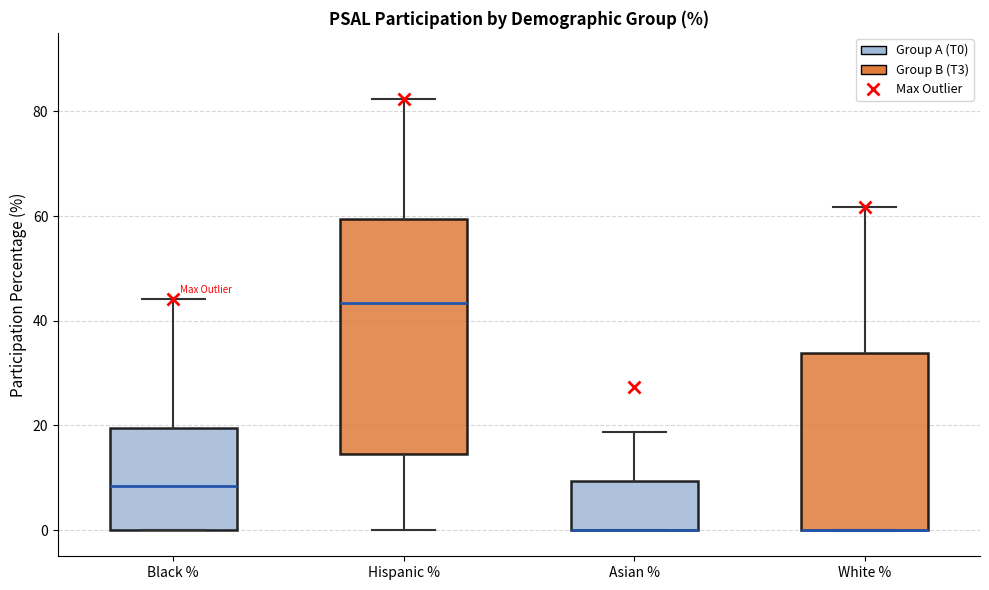

Reading left to right, read every box against the y-axis: the position of its median line, the range the box covers, and the ends of its whiskers. The values are not printed on the chart, so give them approximately, as read against the axis.

Black %: median 8, box 0 to 20, whiskers 0 to 44
Hispanic %: median 44, box 14 to 60, whiskers 0 to 82
Asian %: median 0 (drawn on the box's lower edge), box 0 to 10, whiskers 0 to 18
White %: median 0 (drawn on the box's lower edge), box 0 to 34, whiskers 0 to 62